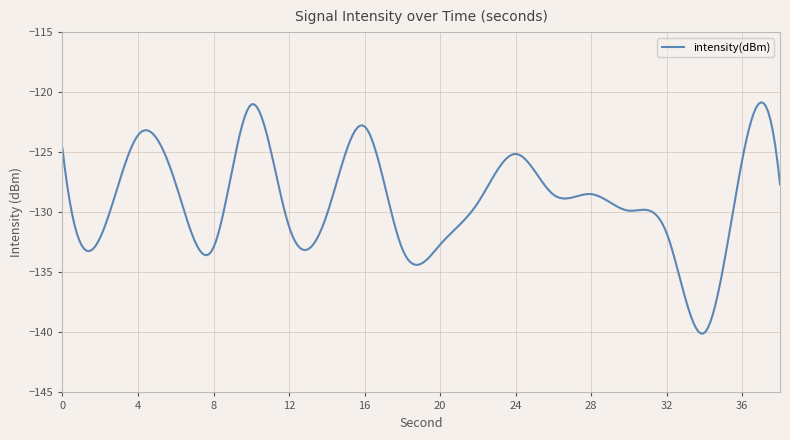

How many lines are shown in the chart?

1